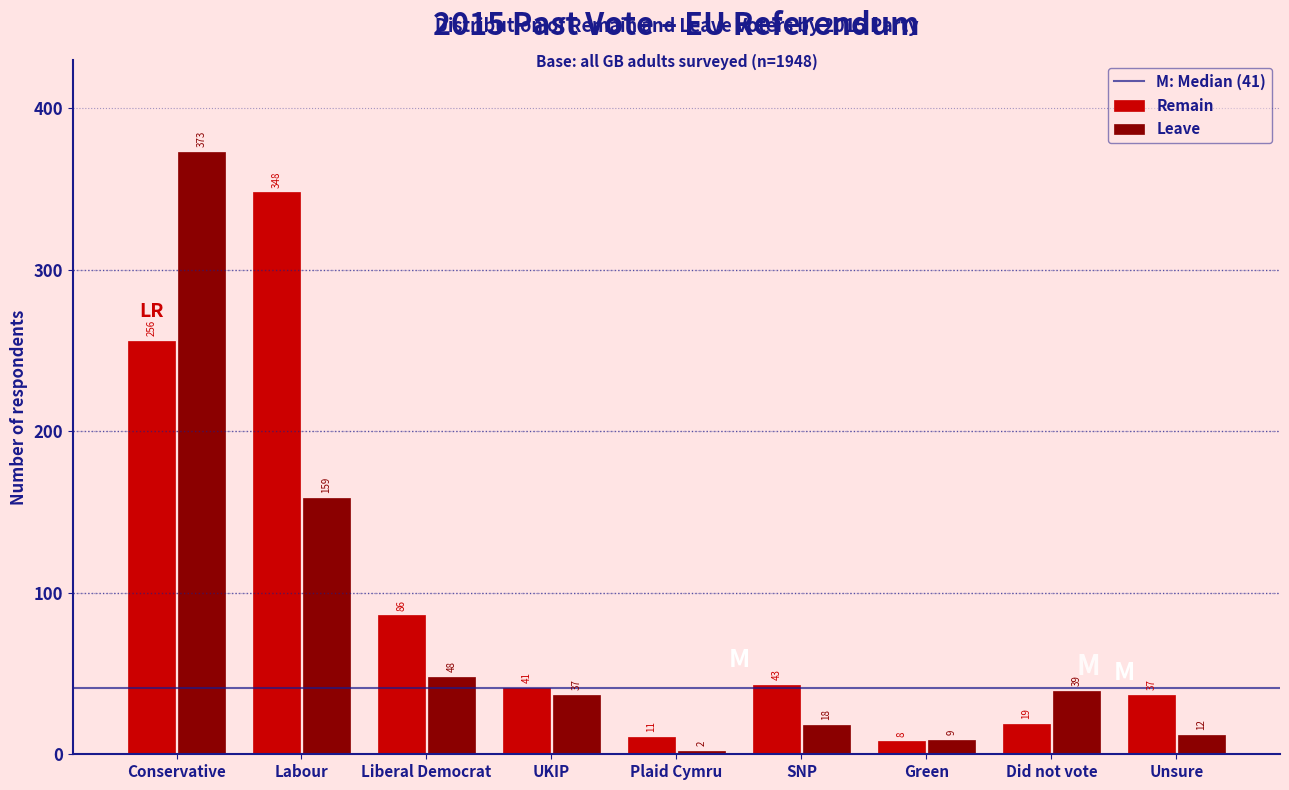

Reading right to left, transcribe all the data shown in this chart.

Remain: 37	19	8	43	11	41	86	348	256
Leave: 12	39	9	18	2	37	48	159	373